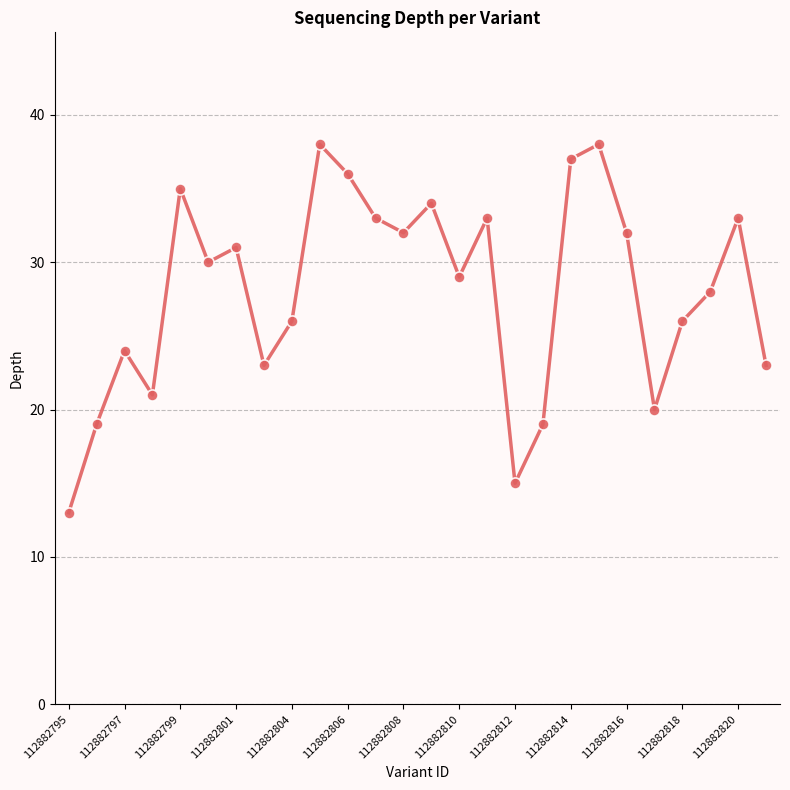

What is the difference between the maximum and minimum values?

25